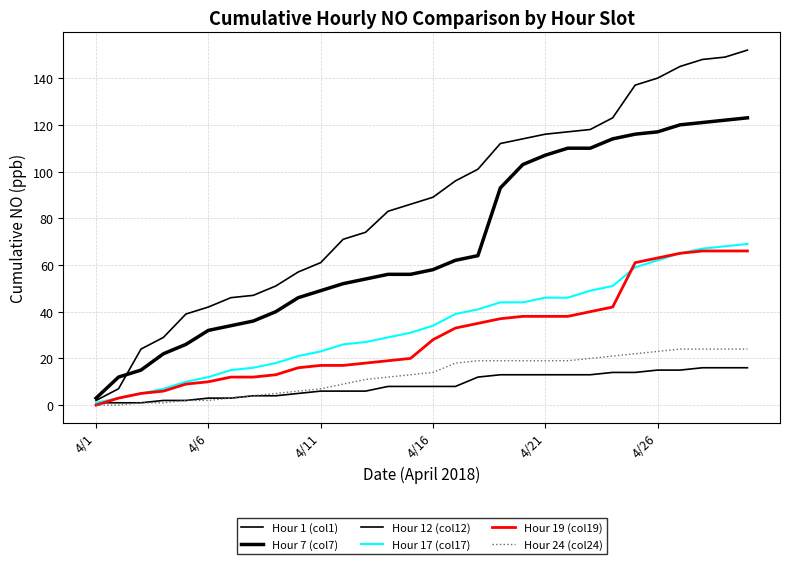

What is the greatest value displayed?

152